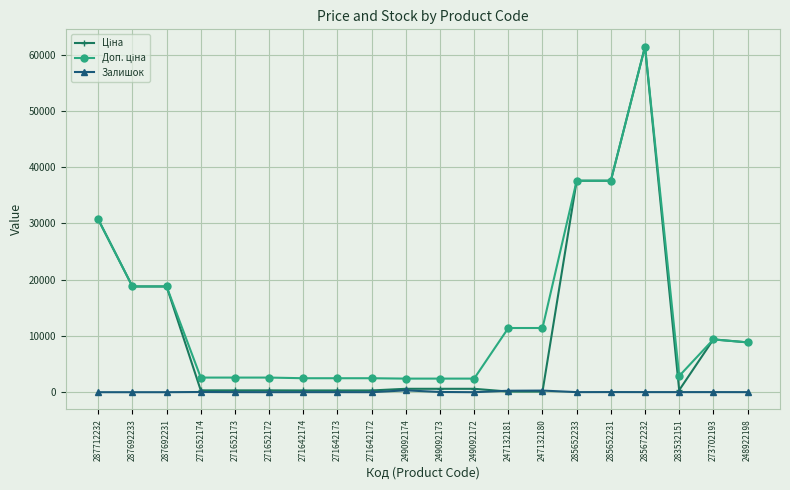

True or false: Залишок has more than 2 interior local peaks.

True